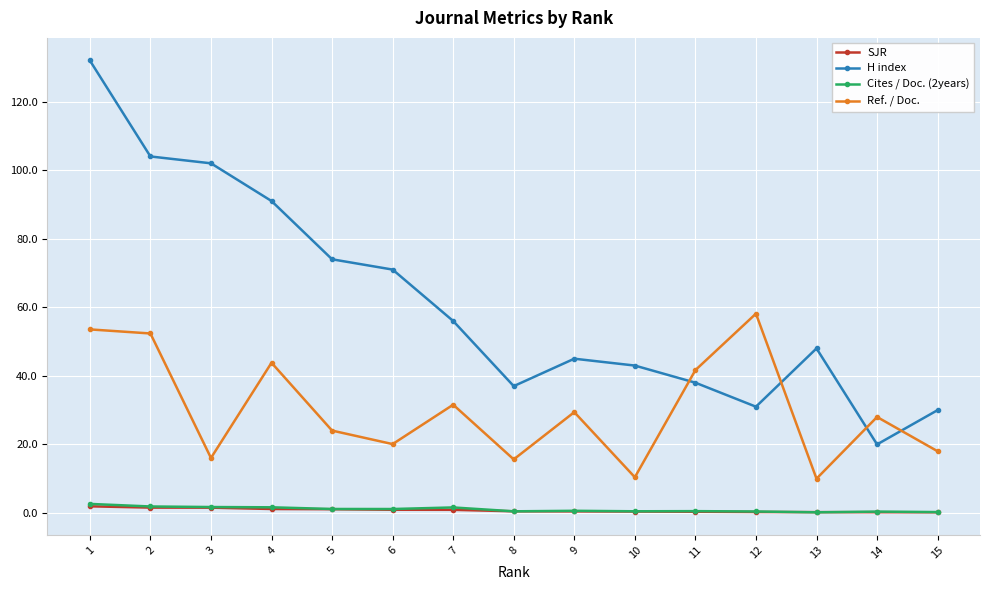

True or false: Ref. / Doc. has more than 1 points higher than both neighbors.

True